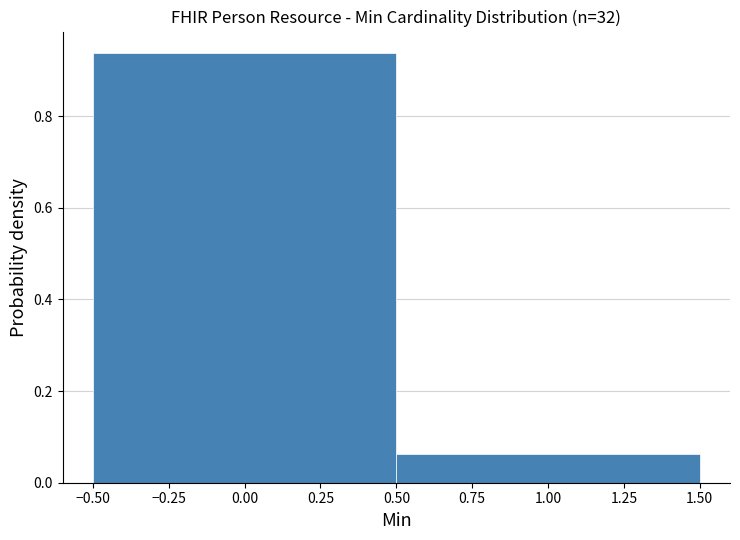

Reading left to right, transcribe this chart: for each bar, give the range it covers on the x-axis and its height. The values are not printed on the chart, so give them approximately, as read against the axis.

-0.50 to 0.50: 0.94
0.50 to 1.50: 0.06